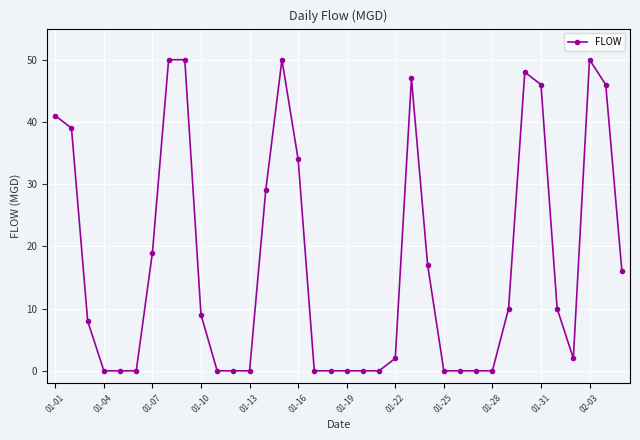

True or false: the data has more than 2 interior local peaks.

True